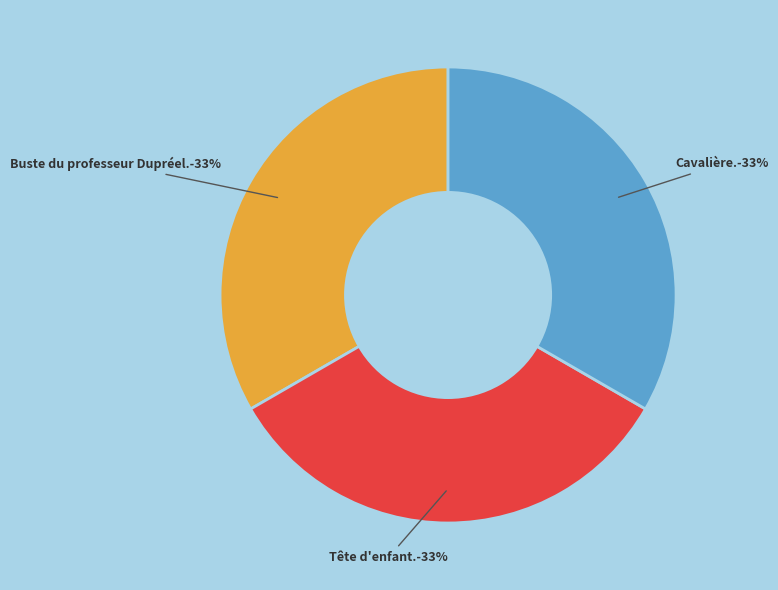

Does Cavalière. represent more than half of the total?

No